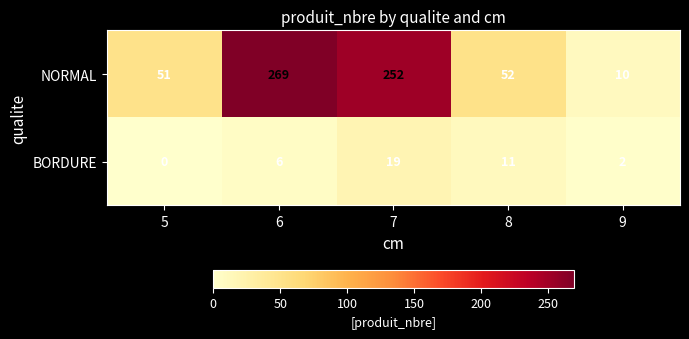

Which series changed the most between 7 and 9?

NORMAL